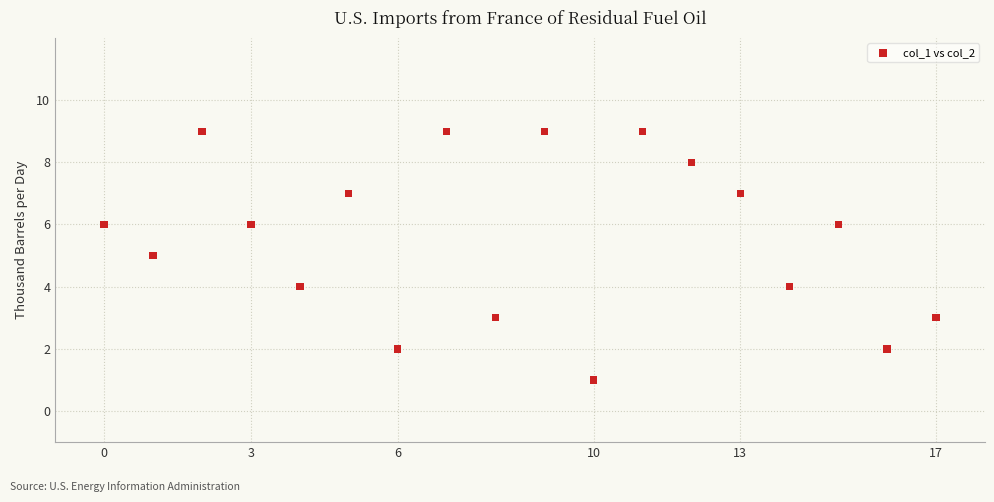

Count the number of points in this scatter plot.

18